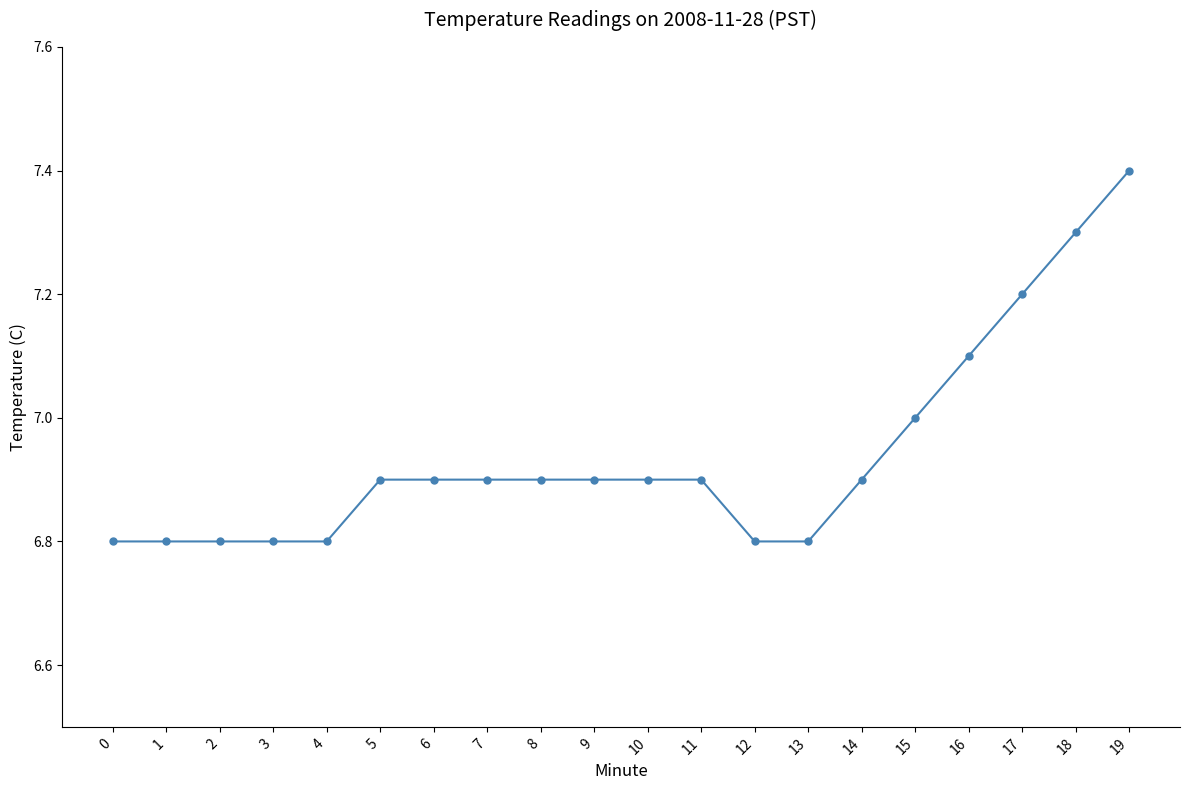

Is it true that the value at 9 is 11.0?

False